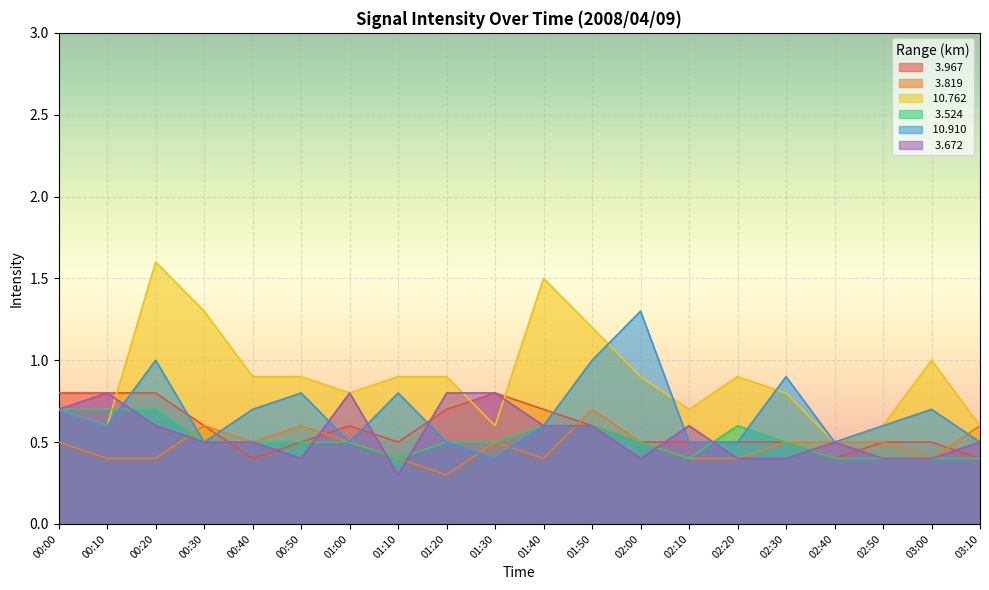

Reading right to left, extract all data points from this chart.

  3.967: 03:10=0.4	03:00=0.5	02:50=0.5	02:40=0.4	02:30=0.5	02:20=0.5	02:10=0.5	02:00=0.5	01:50=0.6	01:40=0.7	01:30=0.8	01:20=0.7	01:10=0.5	01:00=0.6	00:50=0.5	00:40=0.4	00:30=0.6	00:20=0.8	00:10=0.8	00:00=0.8
  3.819: 03:10=0.6	03:00=0.4	02:50=0.5	02:40=0.5	02:30=0.5	02:20=0.4	02:10=0.4	02:00=0.5	01:50=0.7	01:40=0.4	01:30=0.5	01:20=0.3	01:10=0.4	01:00=0.5	00:50=0.6	00:40=0.5	00:30=0.6	00:20=0.4	00:10=0.4	00:00=0.5
 10.762: 03:10=0.6	03:00=1.0	02:50=0.6	02:40=0.5	02:30=0.8	02:20=0.9	02:10=0.7	02:00=0.9	01:50=1.2	01:40=1.5	01:30=0.6	01:20=0.9	01:10=0.9	01:00=0.8	00:50=0.9	00:40=0.9	00:30=1.3	00:20=1.6	00:10=0.6	00:00=0.7
  3.524: 03:10=0.4	03:00=0.4	02:50=0.4	02:40=0.4	02:30=0.5	02:20=0.6	02:10=0.4	02:00=0.5	01:50=0.6	01:40=0.6	01:30=0.5	01:20=0.5	01:10=0.4	01:00=0.5	00:50=0.5	00:40=0.5	00:30=0.5	00:20=0.7	00:10=0.7	00:00=0.7
 10.910: 03:10=0.5	03:00=0.7	02:50=0.6	02:40=0.5	02:30=0.9	02:20=0.5	02:10=0.5	02:00=1.3	01:50=1.0	01:40=0.6	01:30=0.4	01:20=0.5	01:10=0.8	01:00=0.5	00:50=0.8	00:40=0.7	00:30=0.5	00:20=1.0	00:10=0.6	00:00=0.7
  3.672: 03:10=0.5	03:00=0.4	02:50=0.4	02:40=0.5	02:30=0.4	02:20=0.4	02:10=0.6	02:00=0.4	01:50=0.6	01:40=0.6	01:30=0.8	01:20=0.8	01:10=0.3	01:00=0.8	00:50=0.4	00:40=0.5	00:30=0.5	00:20=0.6	00:10=0.8	00:00=0.7